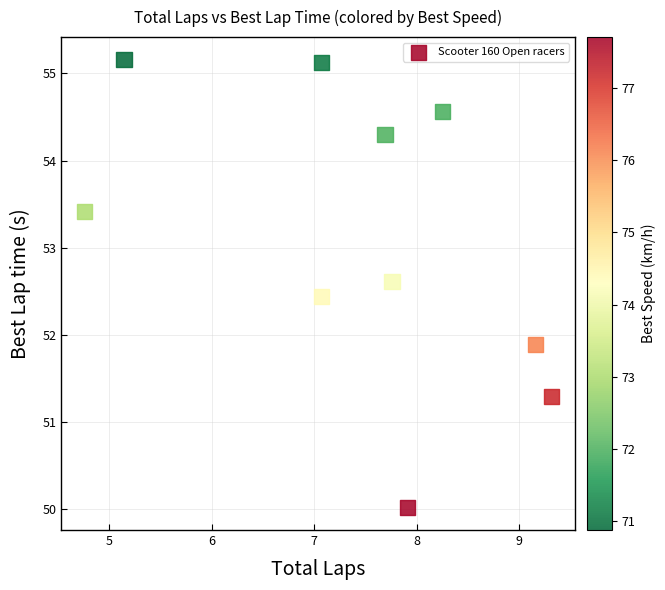

What Y value in the scatter plot is closest to 52?

51.9